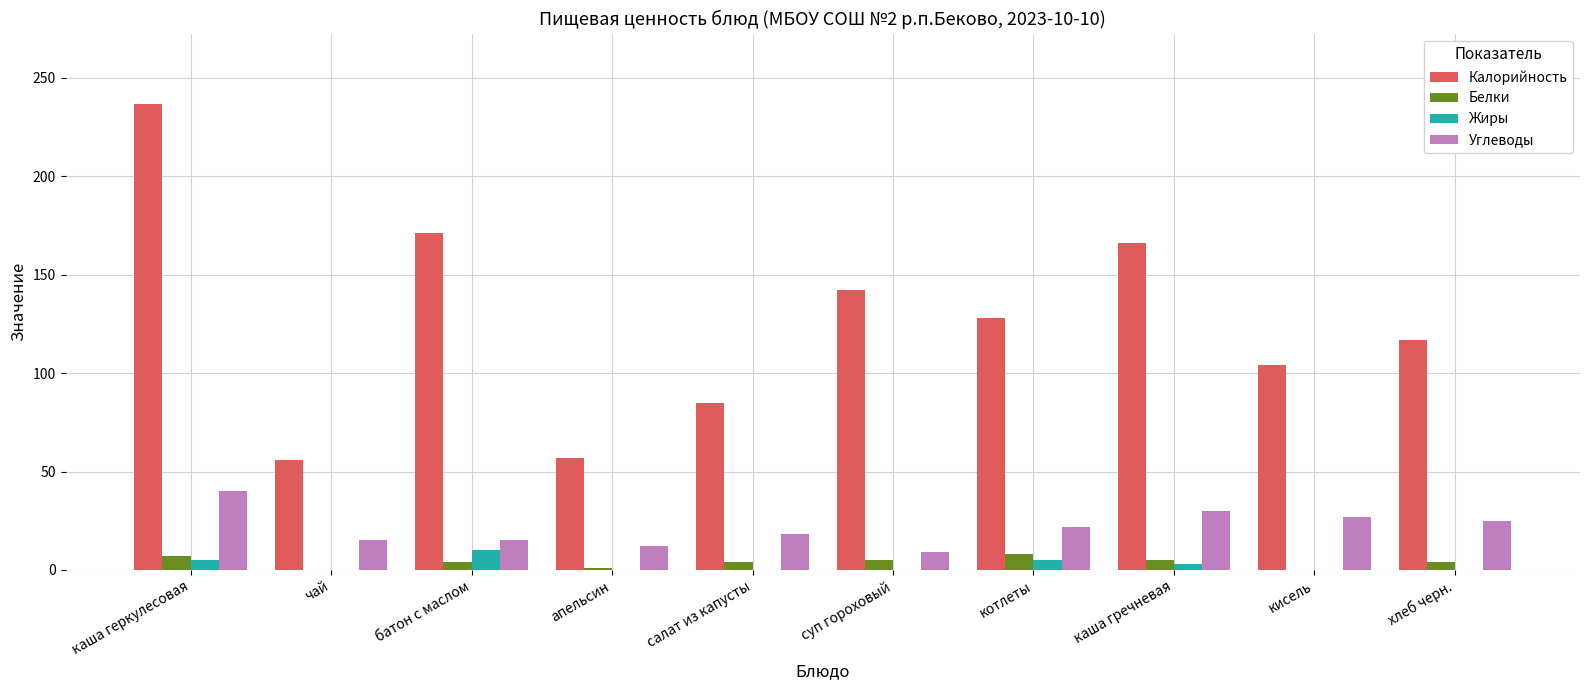

What is the maximum value for Углеводы?

40